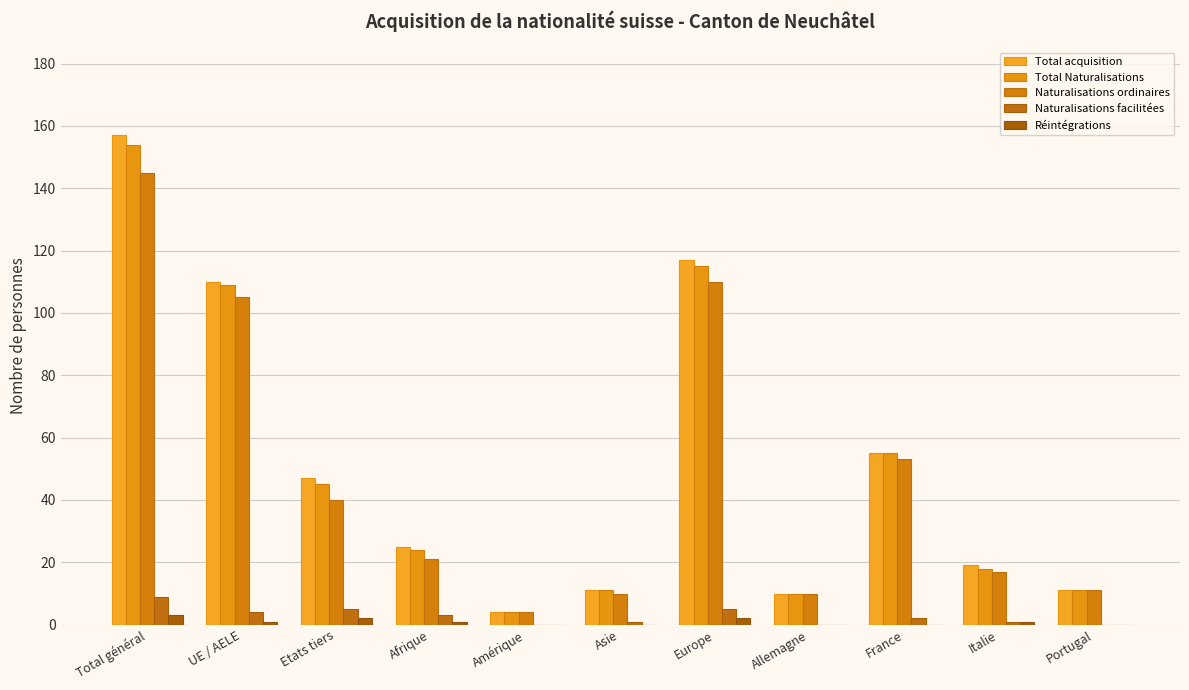

At which label does Total acquisition reach its minimum?

Amérique